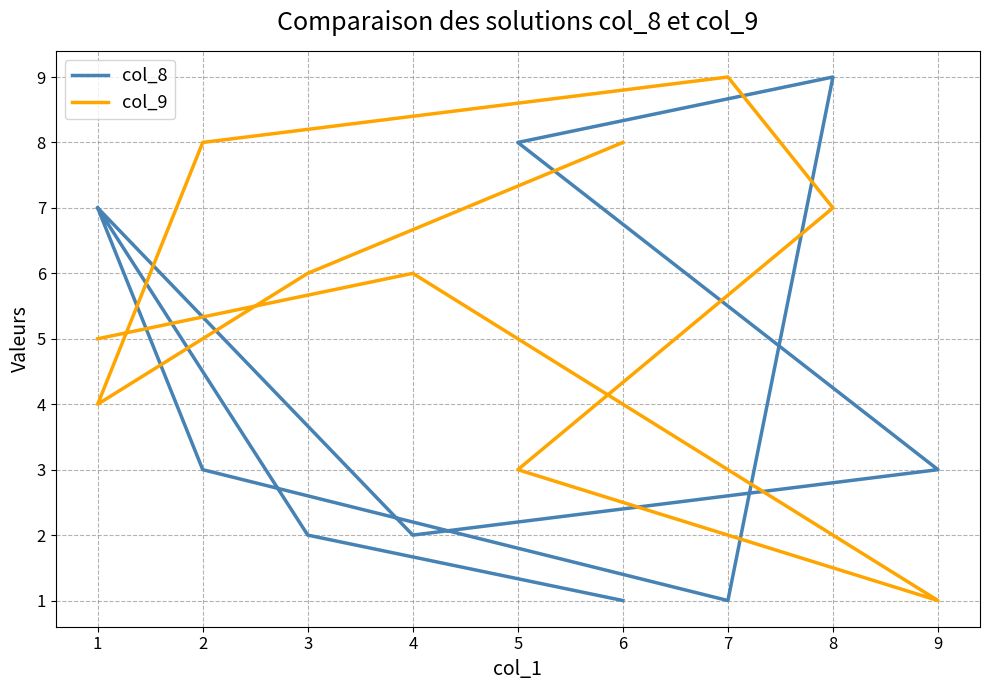

What is the difference between the maximum and minimum values in the col_9 series?

8